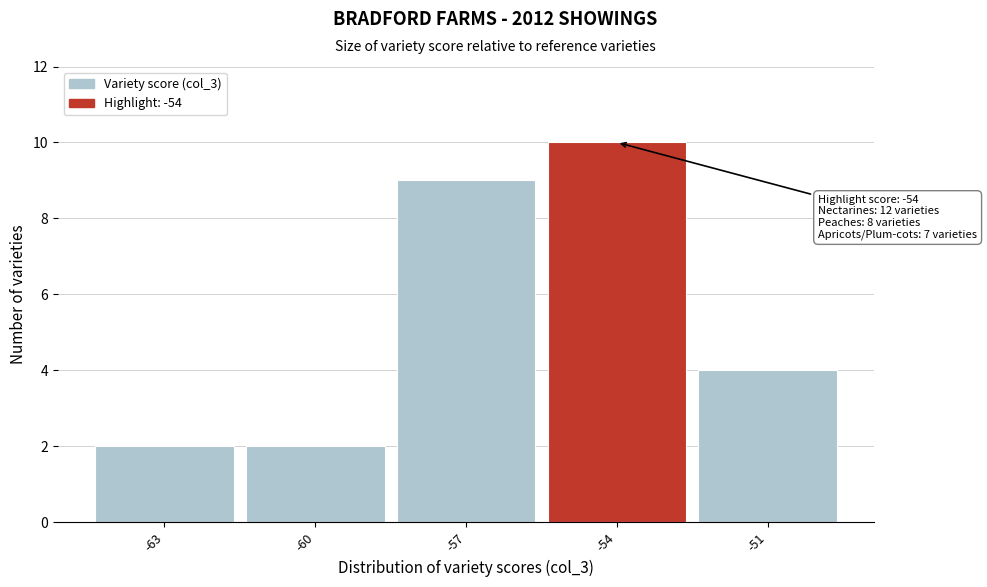

Over which range of the x-axis is the bar tallest?

-55.5 to -52.5